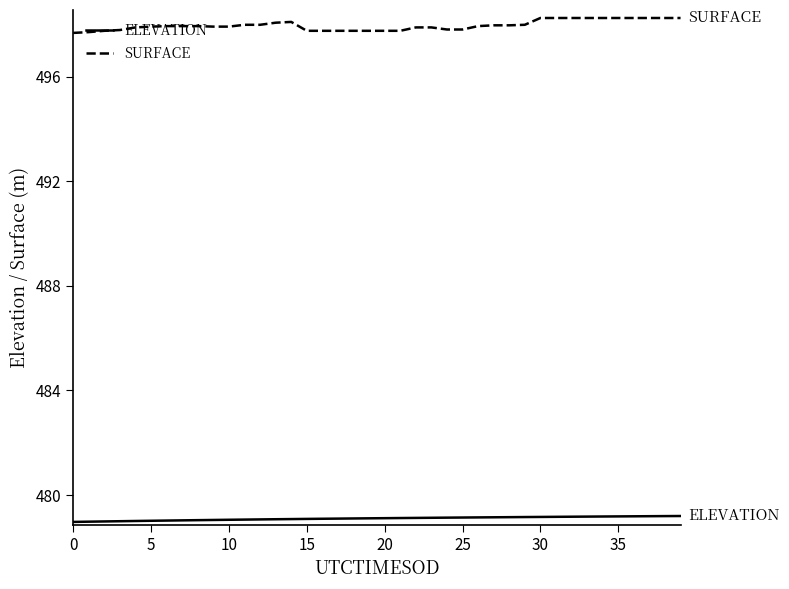

True or false: ELEVATION and SURFACE cross at least once.

False